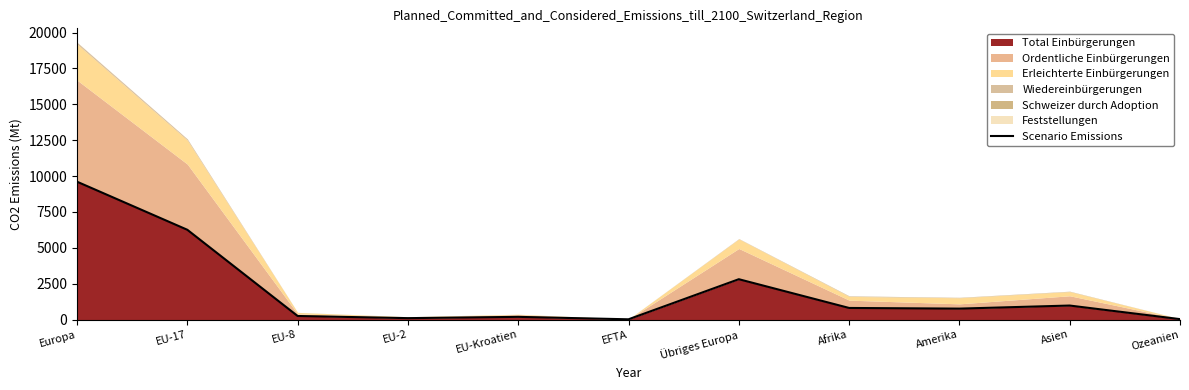

What is the minimum value shown in the chart?

15